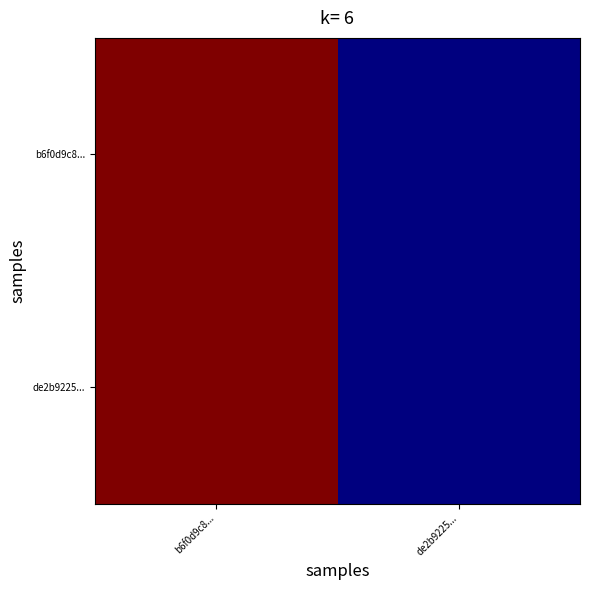

Which category has the lowest value across all series?

de2b9225...